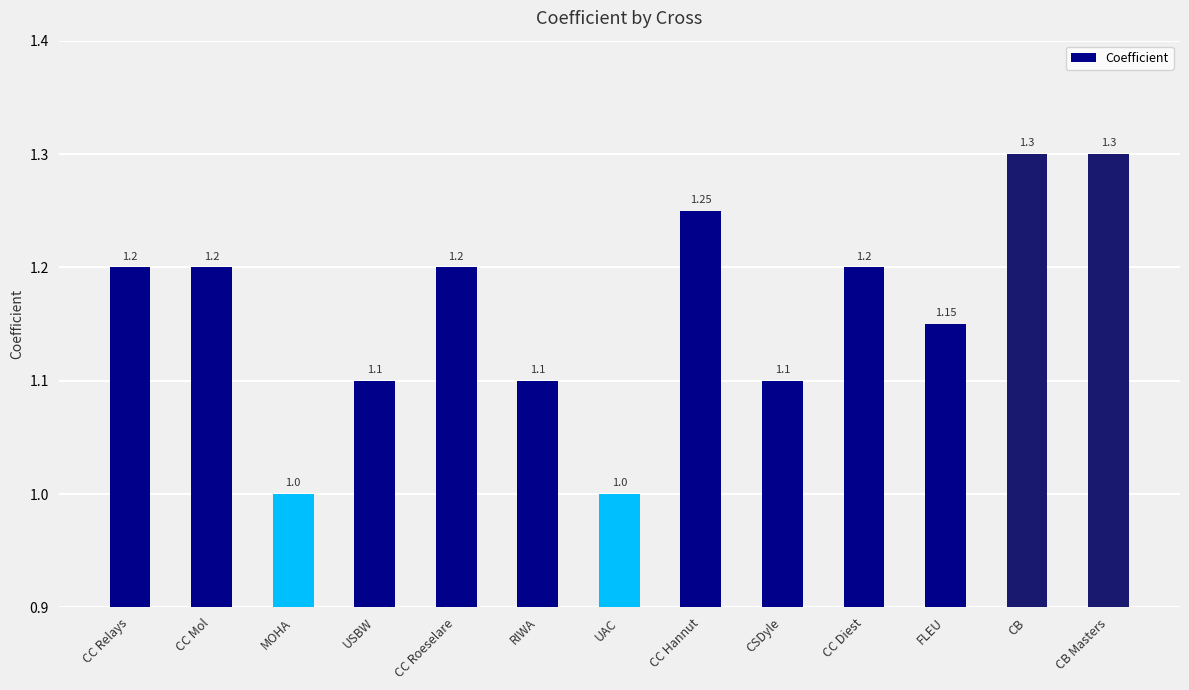

What is the change in value from RIWA to CB?

+0.2